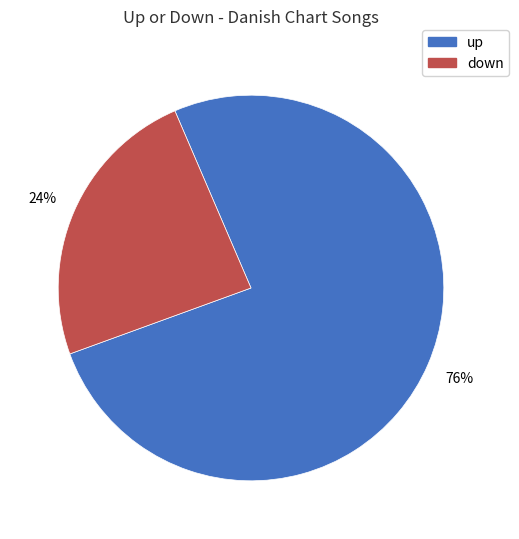

Is there a majority slice in this chart?

Yes